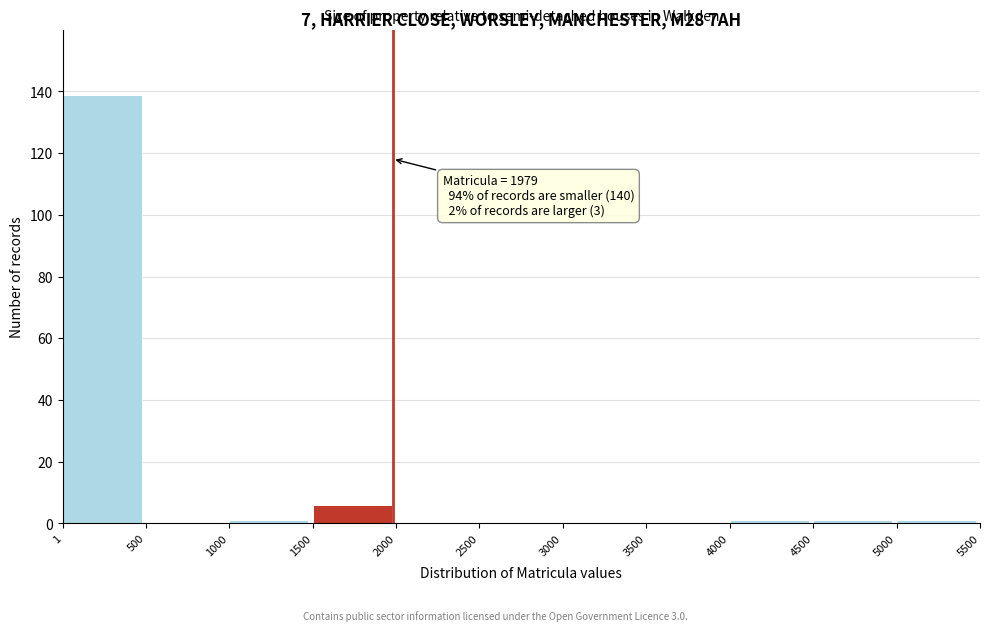

Over which range of the x-axis is the bar tallest?

1 to 500